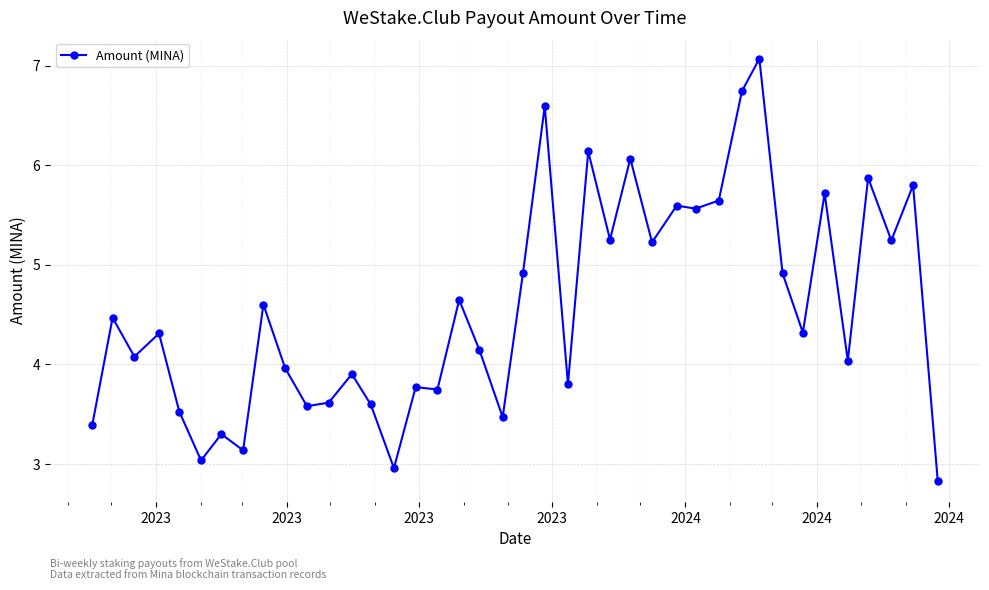

True or false: there are more than 2 points higher than both neighbors.

True